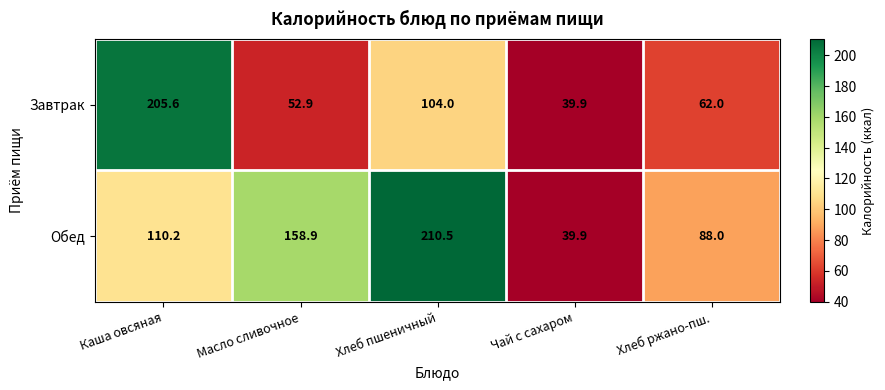

Which series has the largest range (max minus min)?

Обед